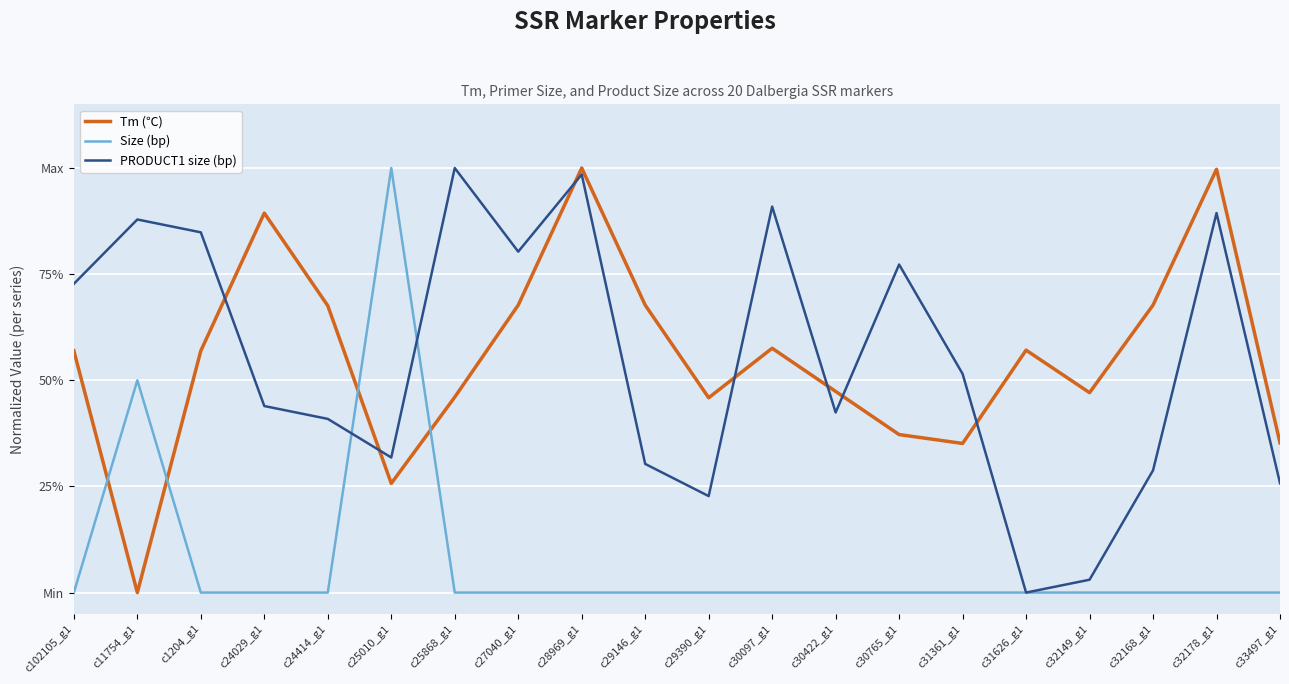

Does the chart display data point markers on the line(s)?

No